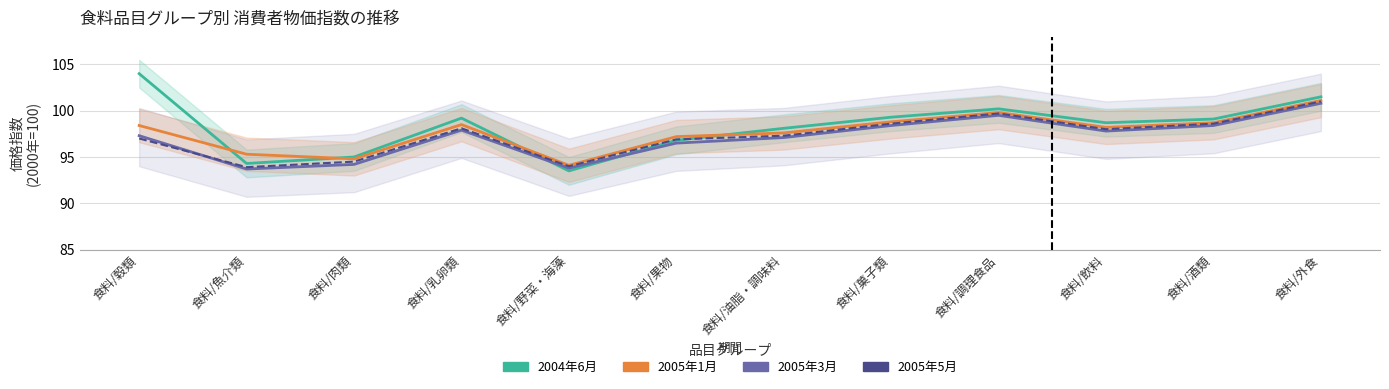

Does the chart have visible grid lines?

Yes